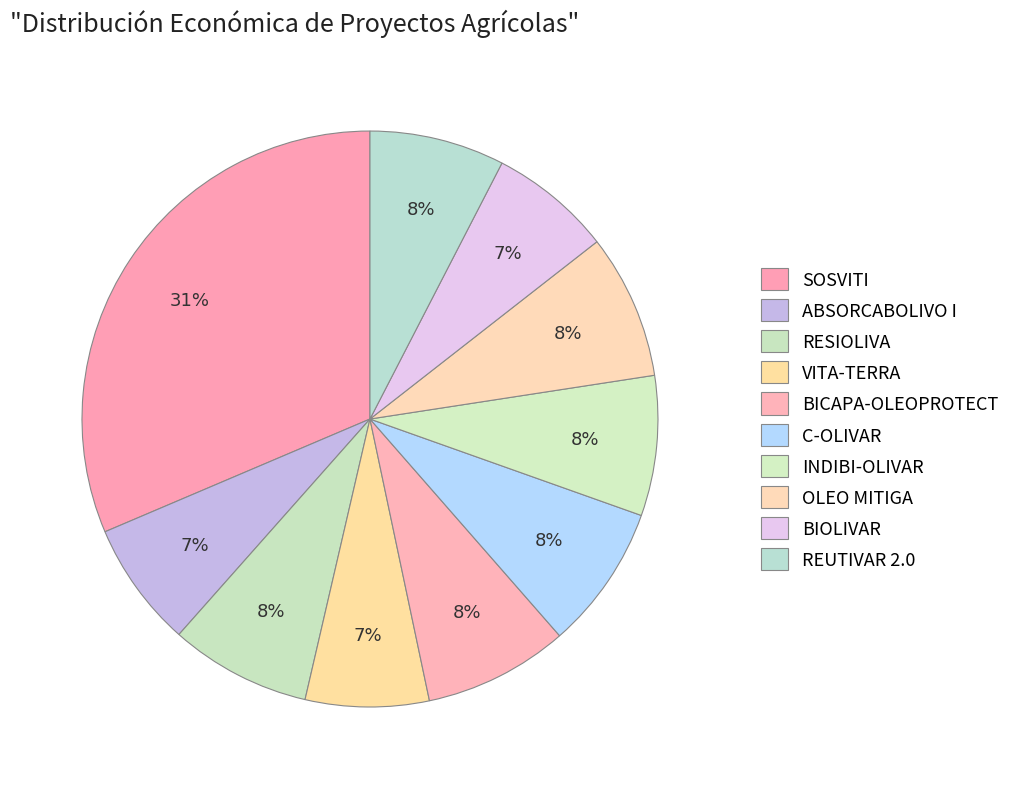

Which category has the biggest portion of the pie?

SOSVITI